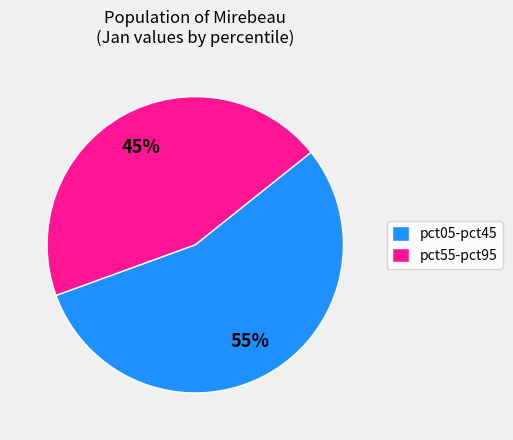

To the nearest percent, what is the average slice percentage?

50%